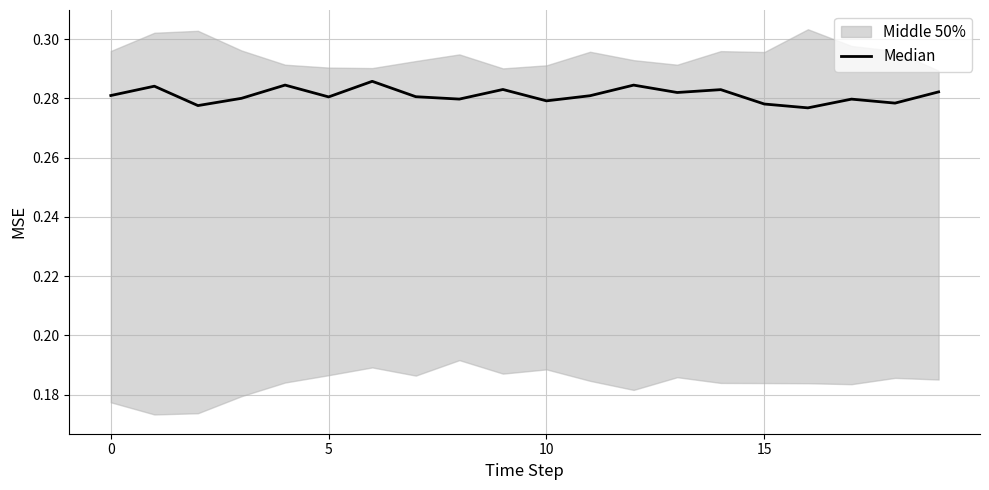

How many points are higher than both their immediate neighbors (excluding endpoints)?

7